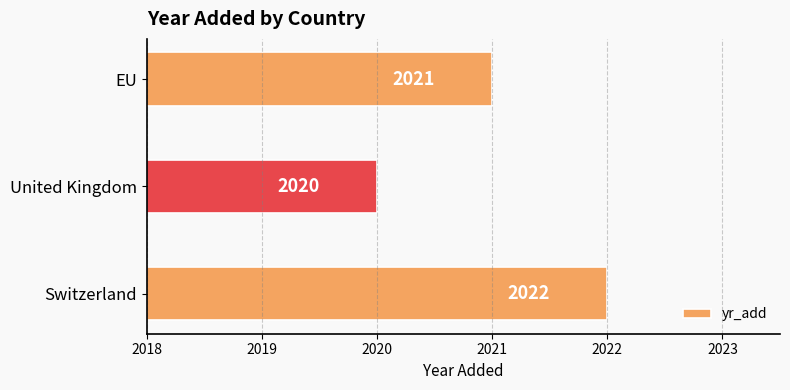

Where is the data nearest to the value 2021?

EU